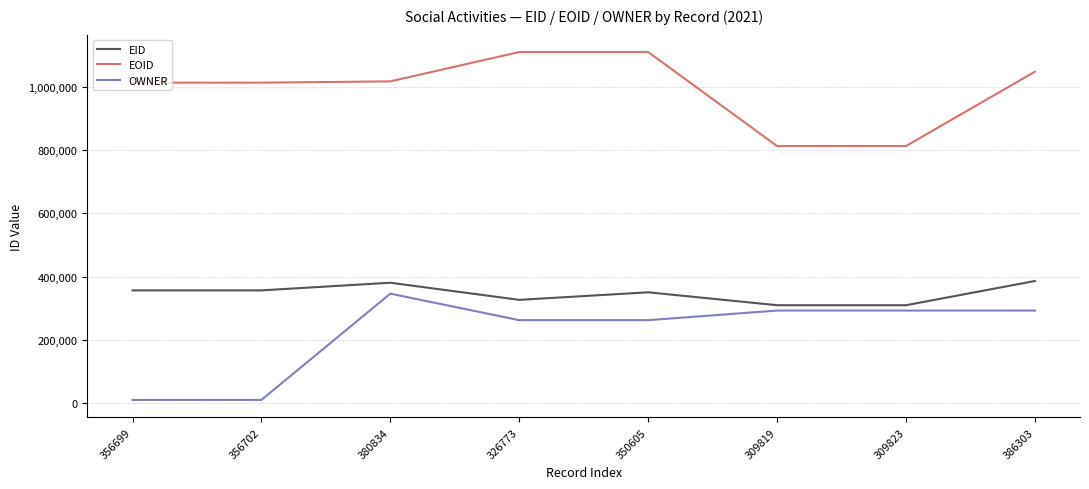

Rank the series at 386303 from lowest to highest value.

OWNER, EID, EOID